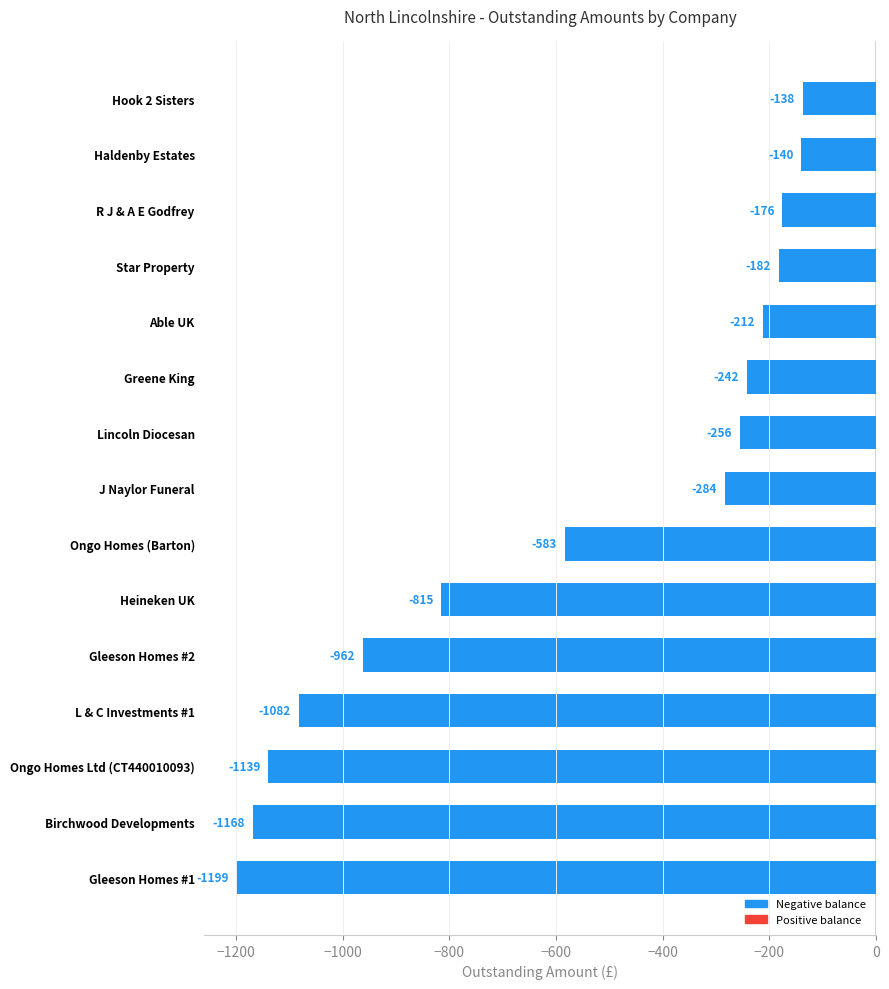

Rank the categories by value from lowest to highest.

Gleeson Homes #1, Birchwood Developments, Ongo Homes Ltd (CT440010093), L & C Investments #1, Gleeson Homes #2, Heineken UK, Ongo Homes (Barton), J Naylor Funeral, Lincoln Diocesan, Greene King, Able UK, Star Property, R J & A E Godfrey, Haldenby Estates, Hook 2 Sisters